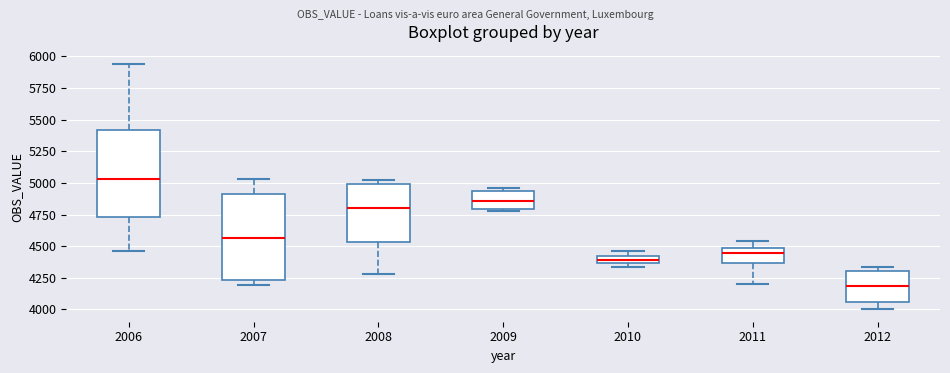

Where does the median line of the box at x = 2007 sit on the y-axis? The values are not printed on the chart, so give them approximately, as read against the axis.

4550